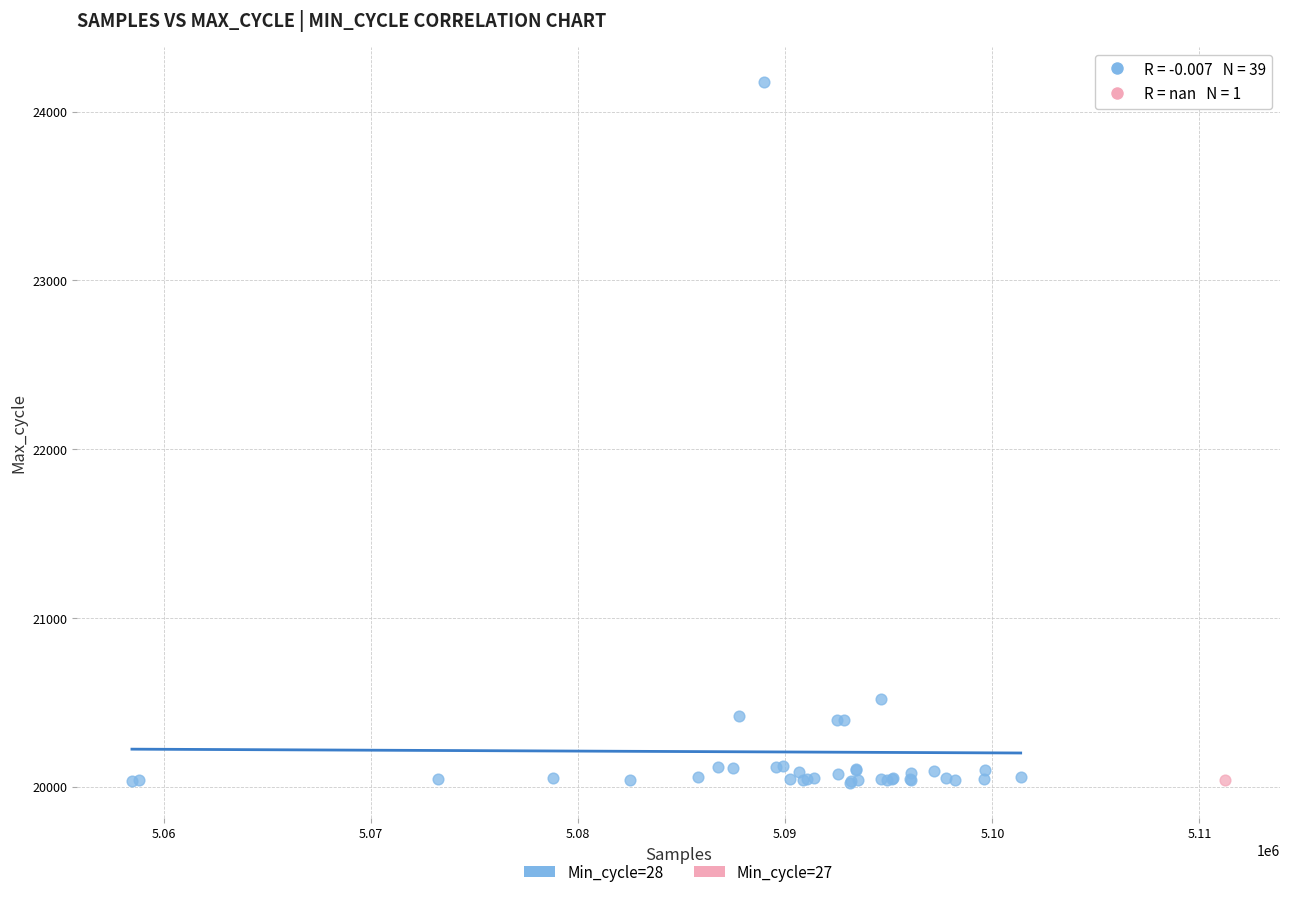

What are all the series names shown in the legend?

Min_cycle=28, Min_cycle=27